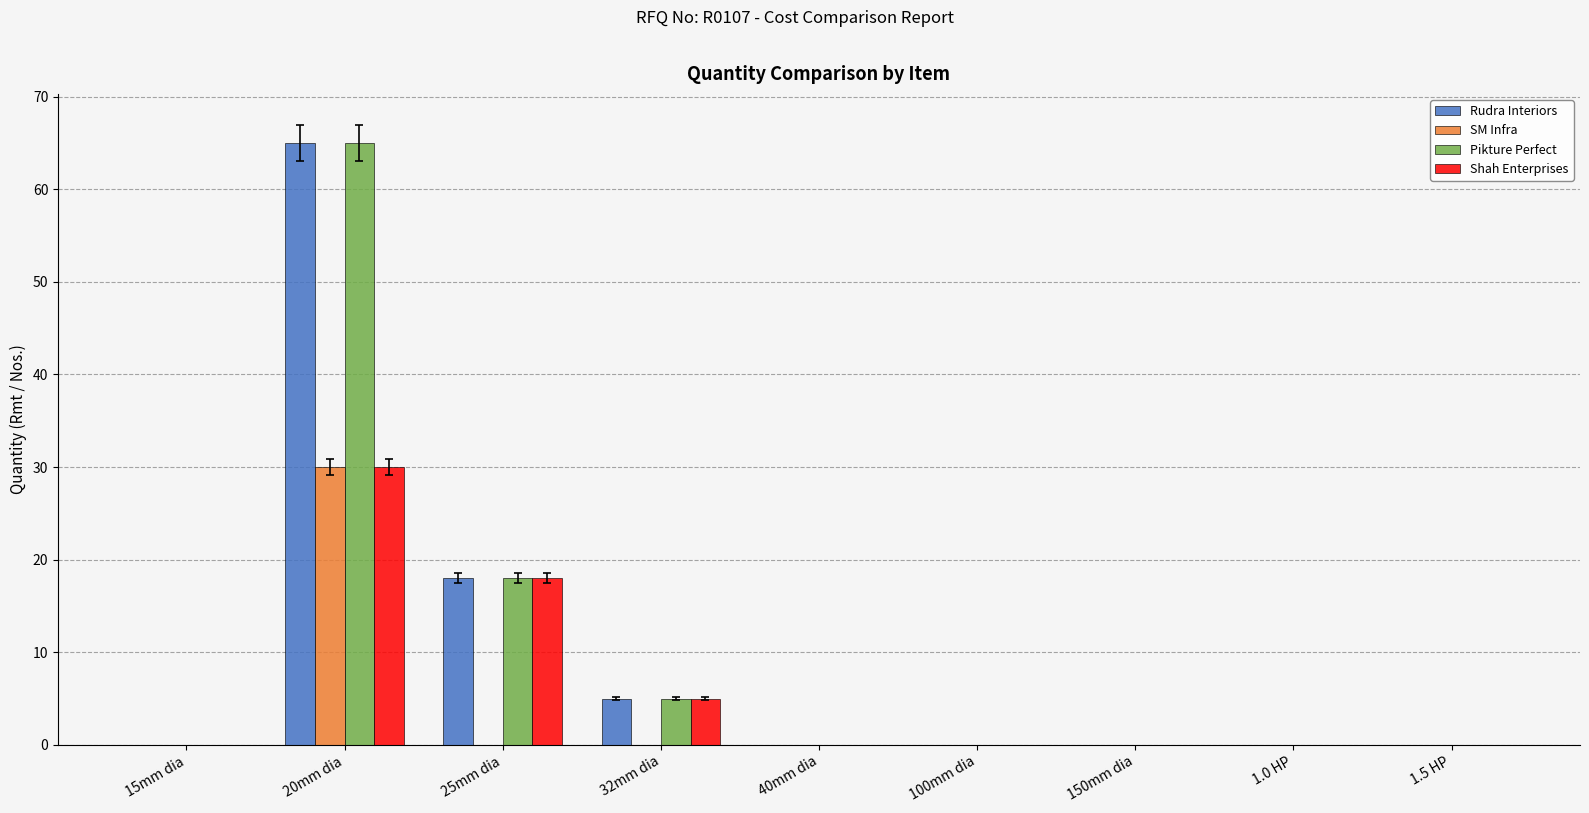

Which category has the highest value across all series?

20mm dia